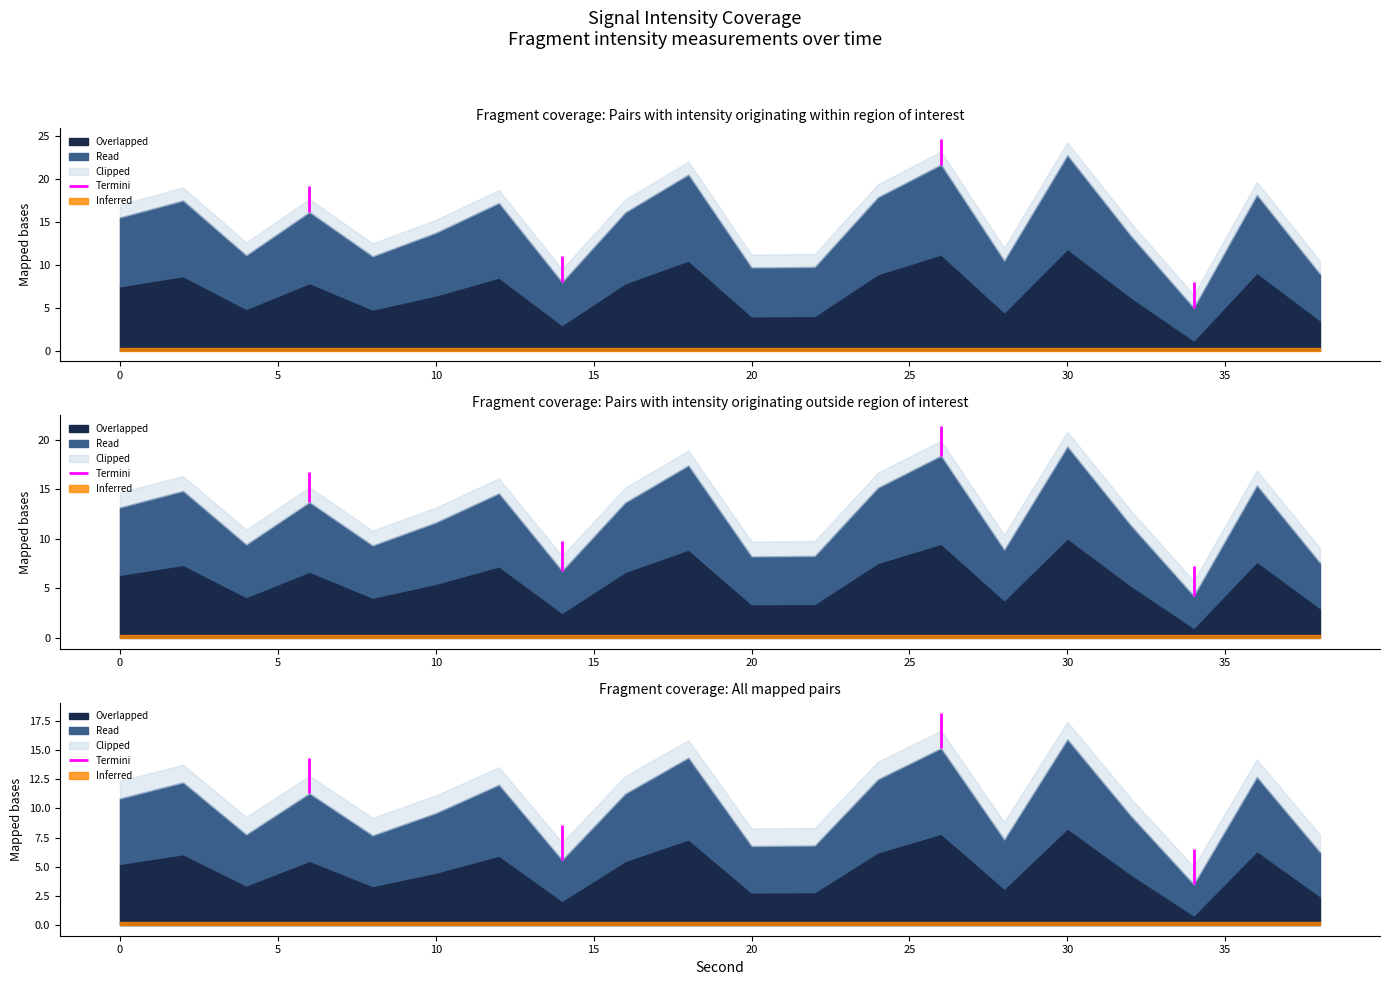

True or false: the data shows 25.0 at 0.

False